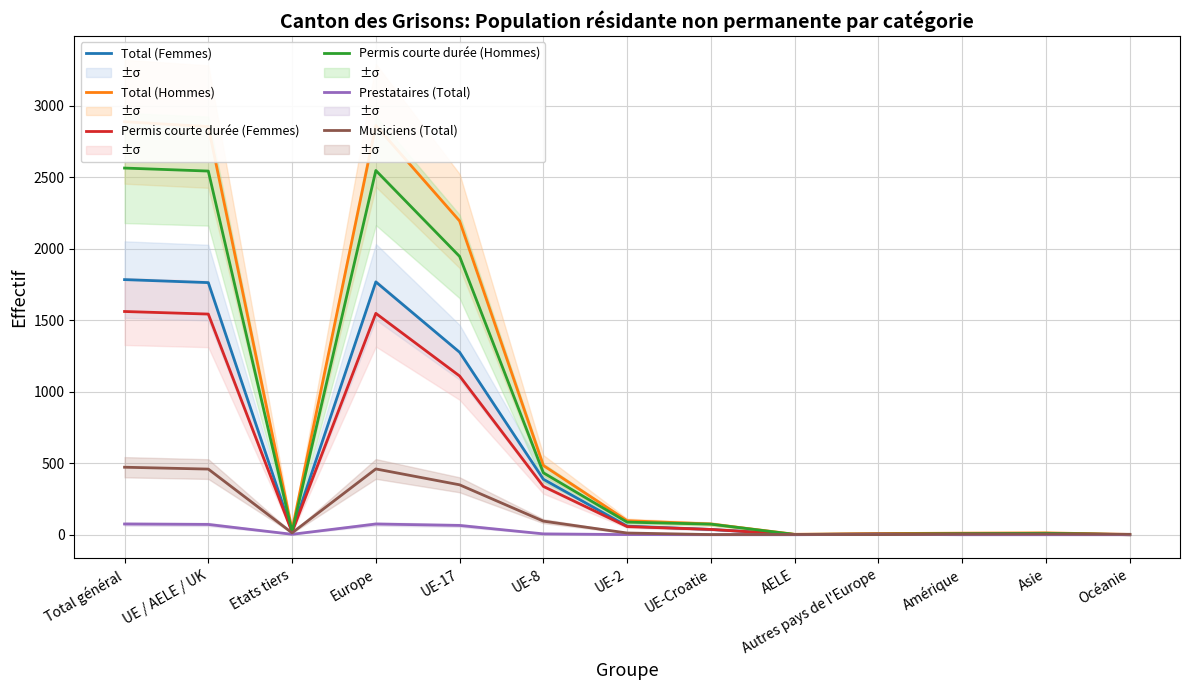

Does the chart have visible grid lines?

Yes